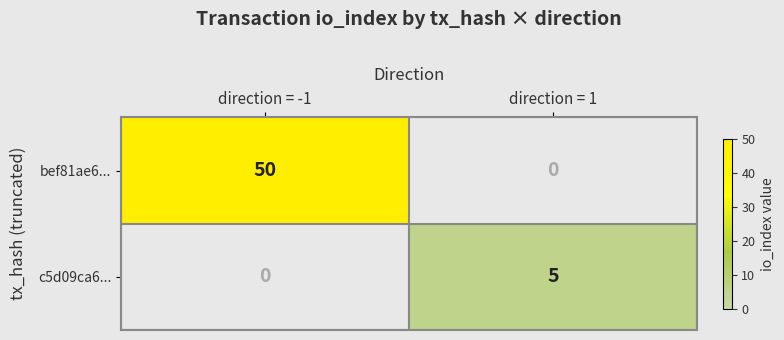

How many values in bef81ae6... are above zero?

1